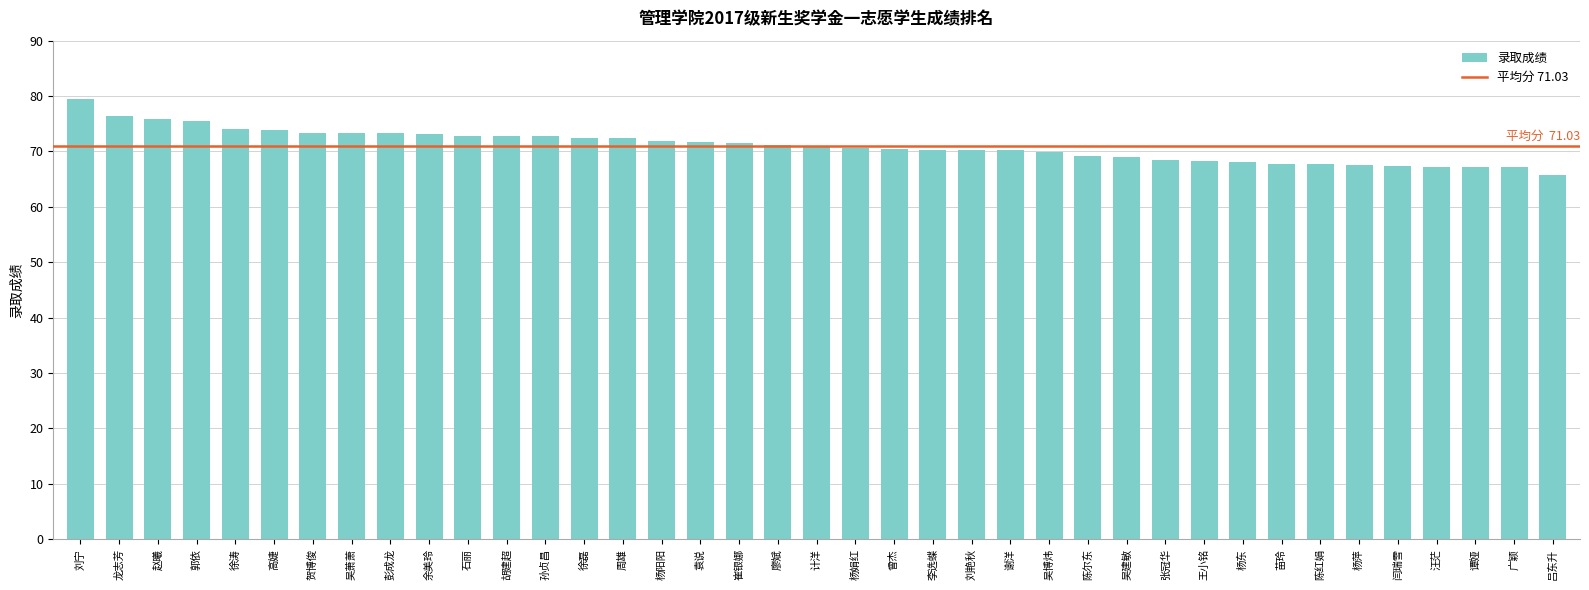

True or false: the data shows 100.1 at 龙志芳.

False